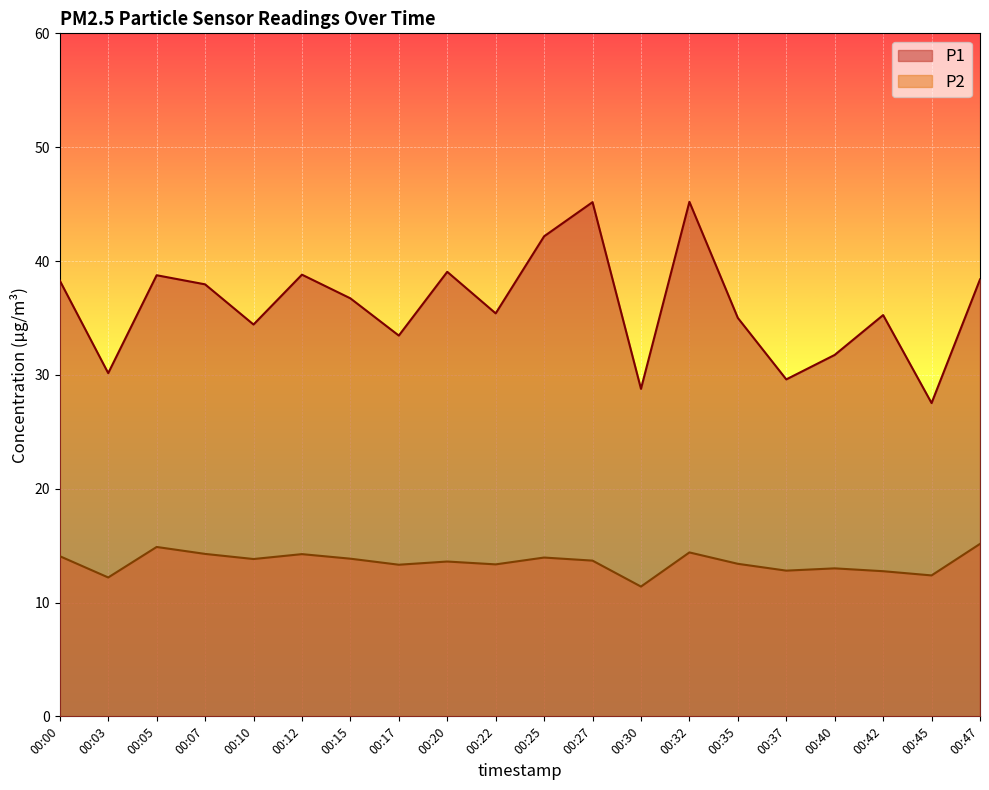

The value of P2 at 00:07 is 6.2. True or false?

False